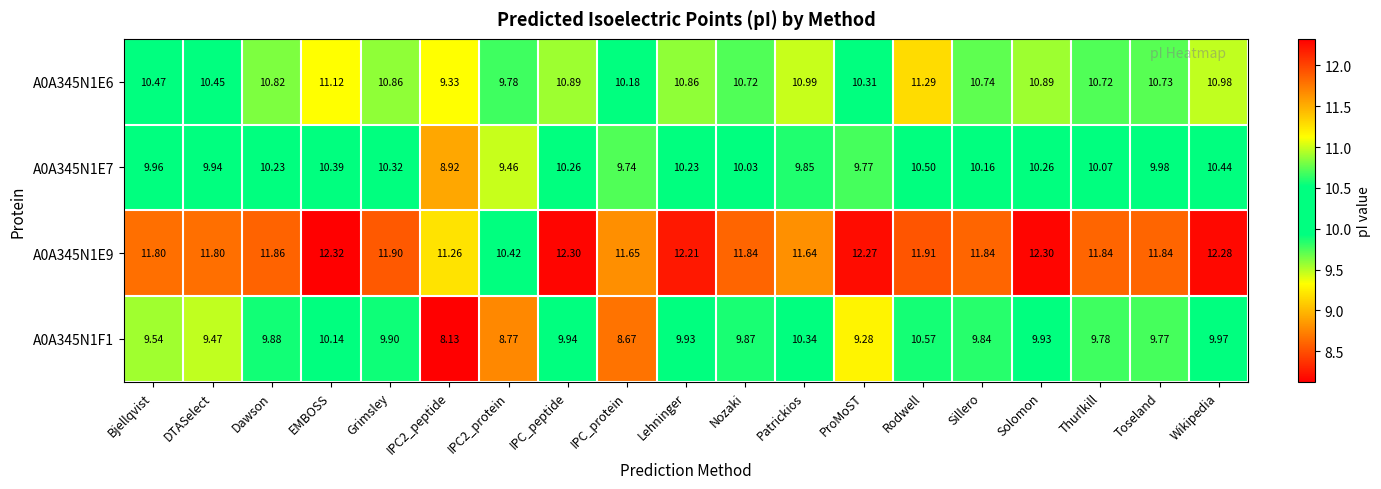

At which category is the sum across all series the highest?

Rodwell